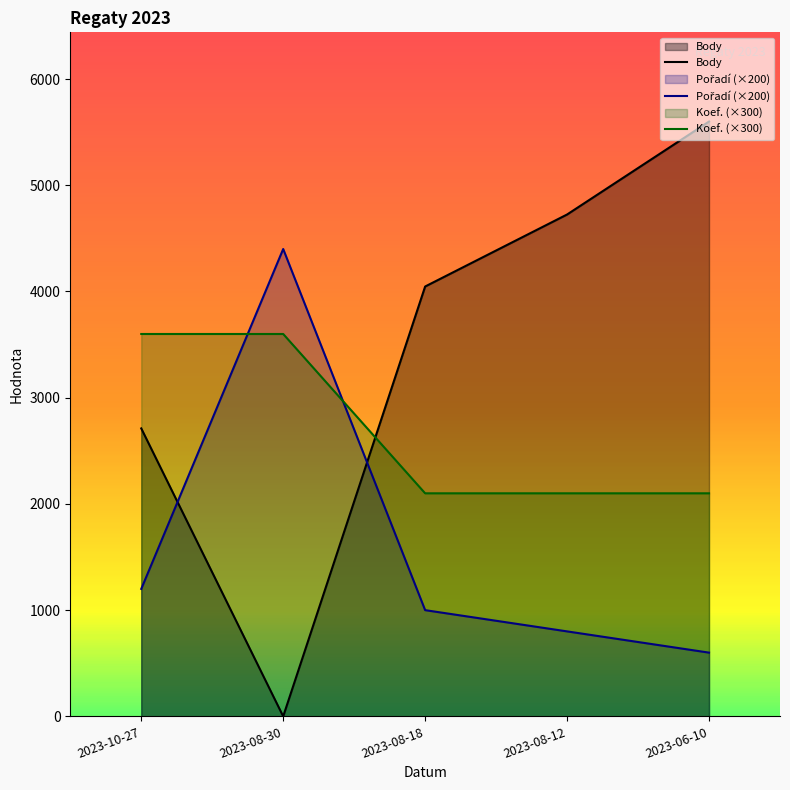

What position from the left is 2023-08-18?

3